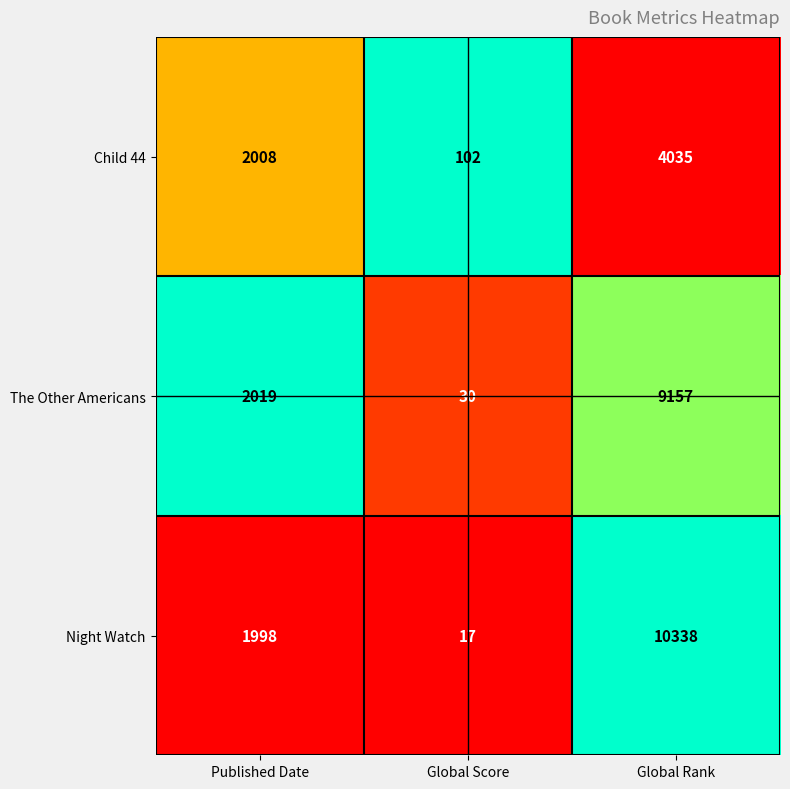

The Child 44 series shows 4035 at Global Rank. True or false?

True